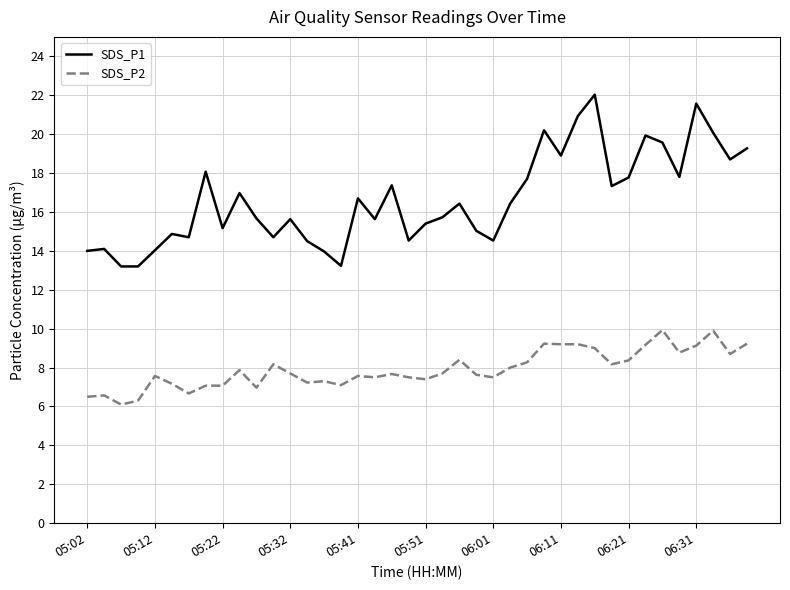

Which series has the largest range (max minus min)?

SDS_P1